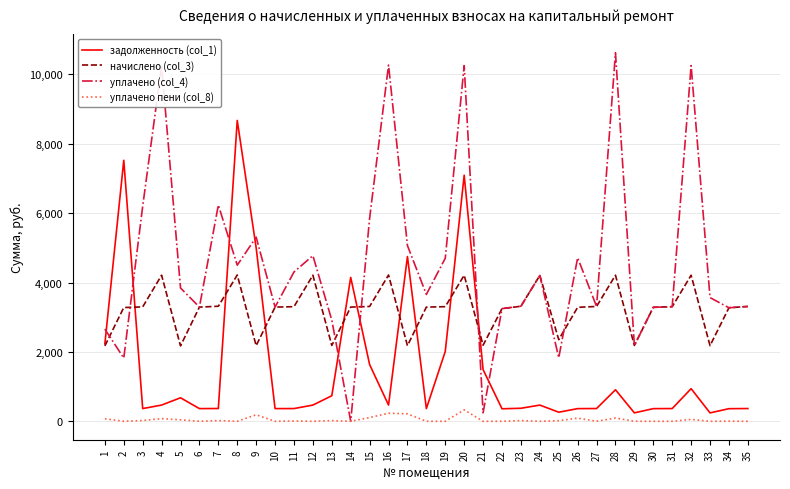

What is the difference between the second highest and second lowest values in the уплачено пени (col_8) series?

233.1